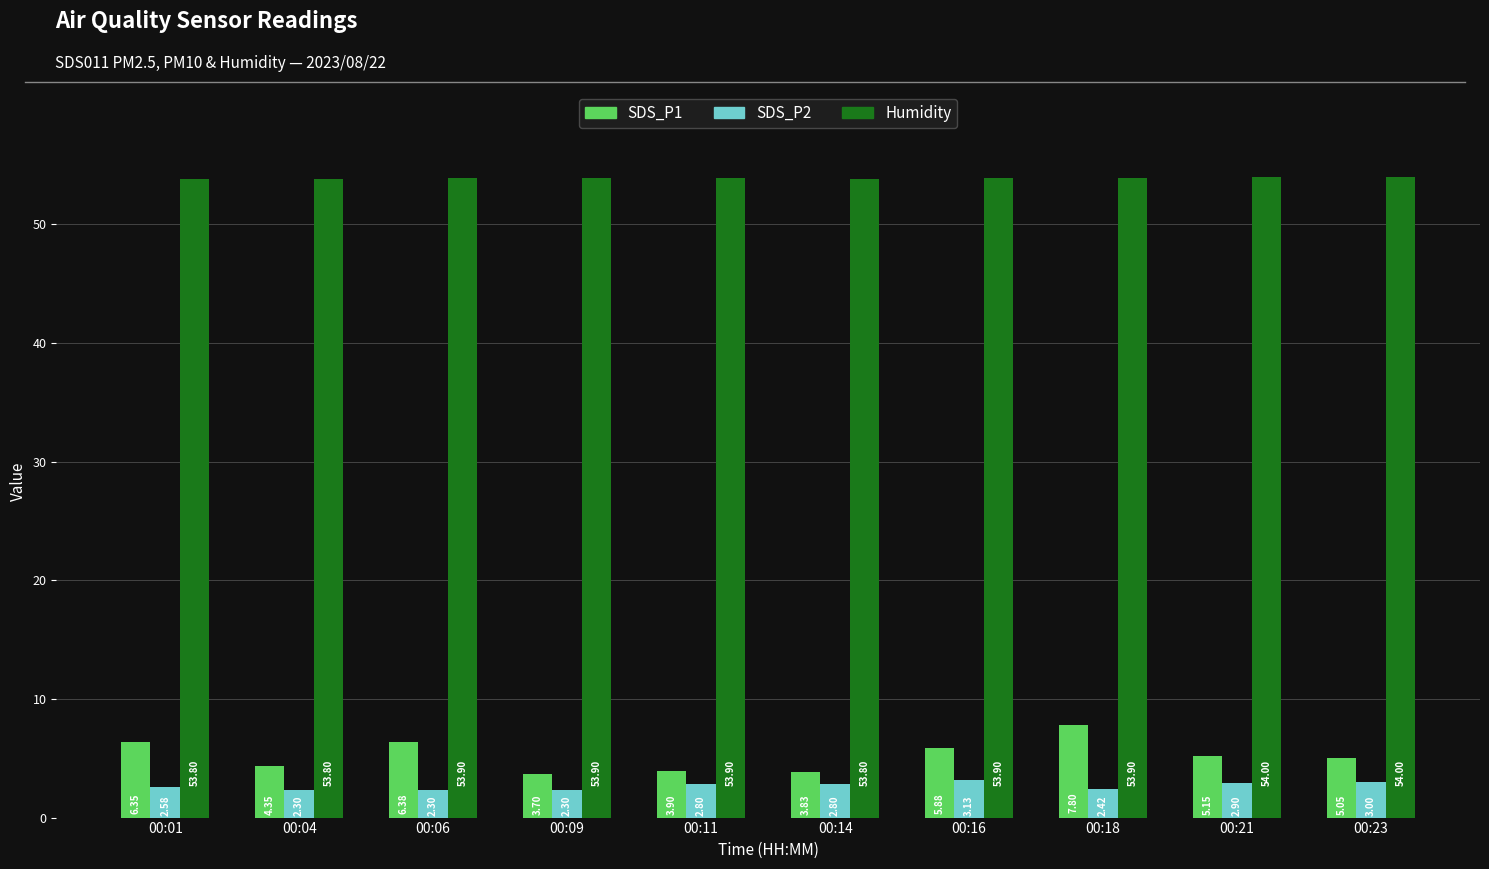

Which series changed the most between 00:14 and 00:21?

SDS_P1